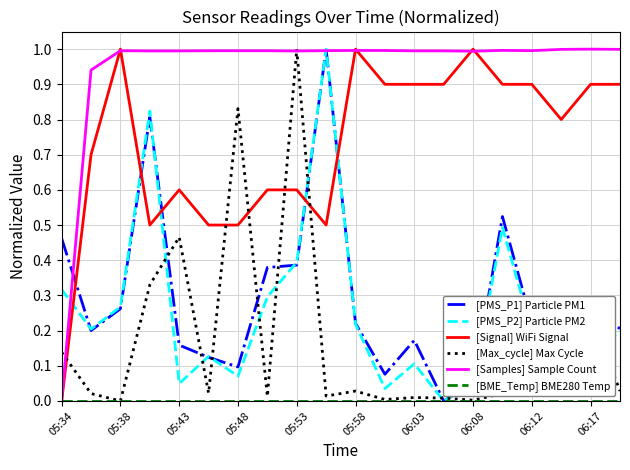

What is the maximum value shown in the chart?

1.0